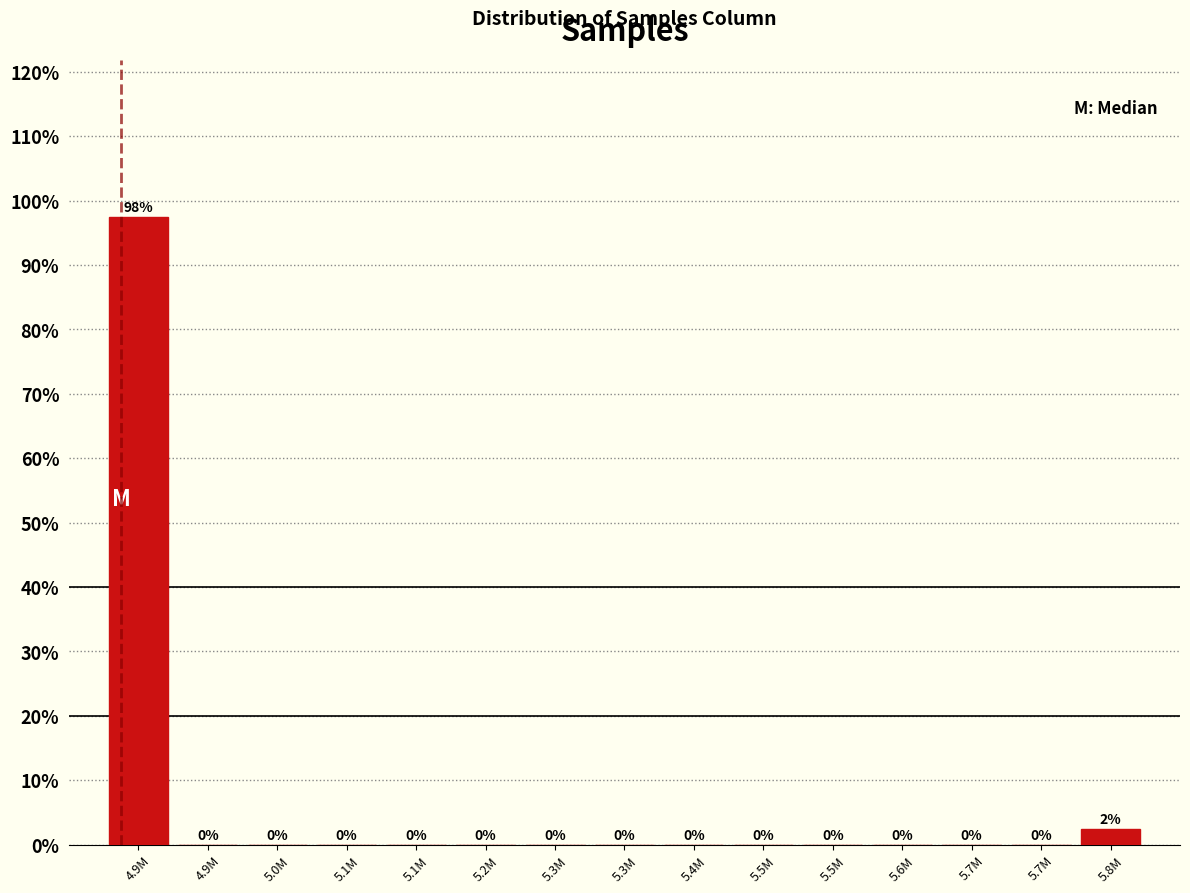

Are the bars horizontal?

No